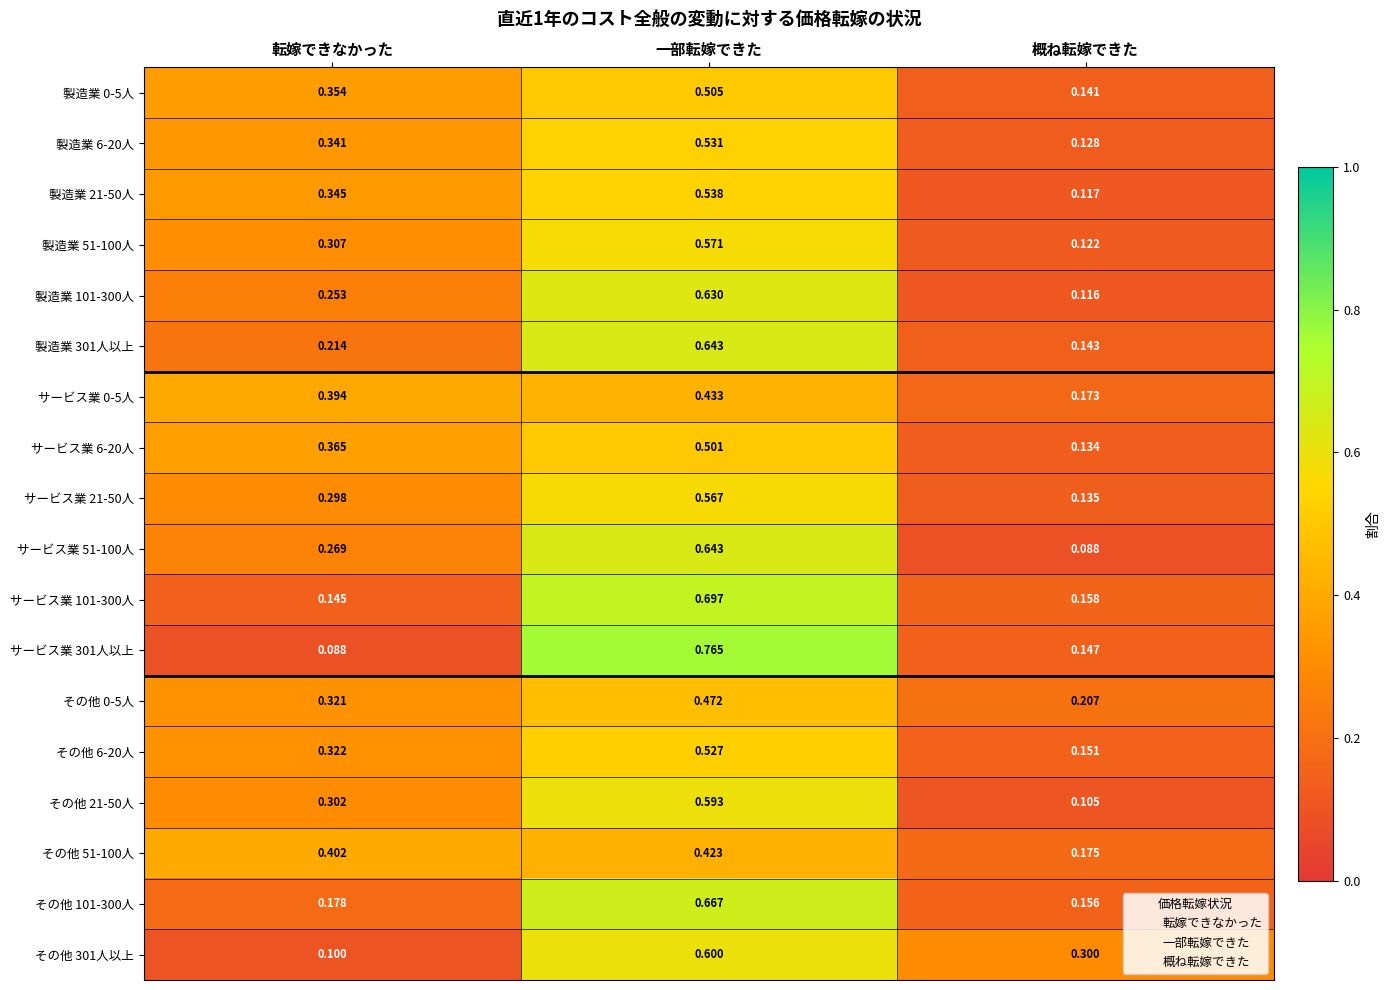

List the labels in order of サービス業 301人以上 value, largest first.

一部転嫁できた, 概ね転嫁できた, 転嫁できなかった